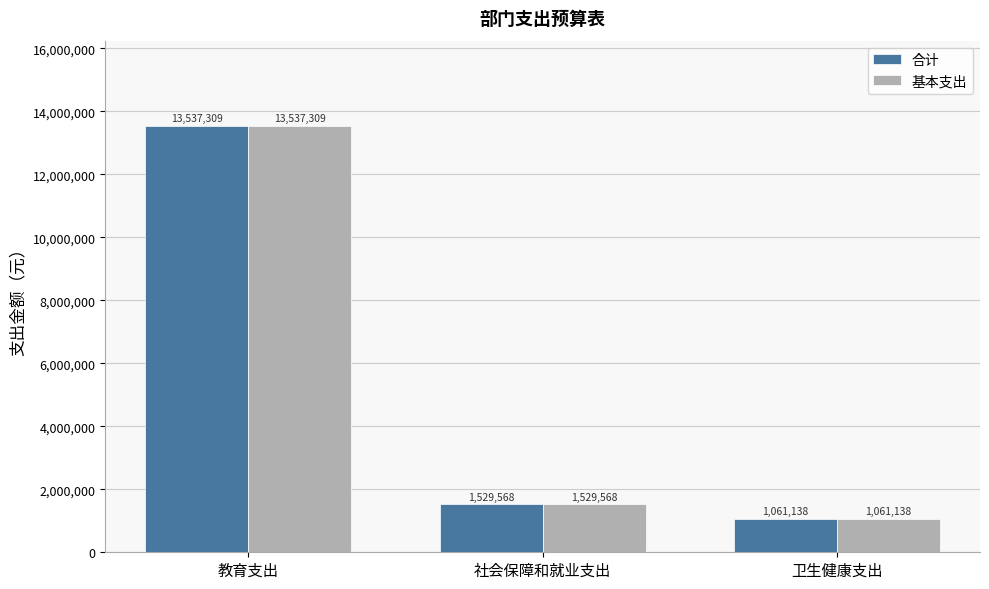

How many bars are there in total?

6